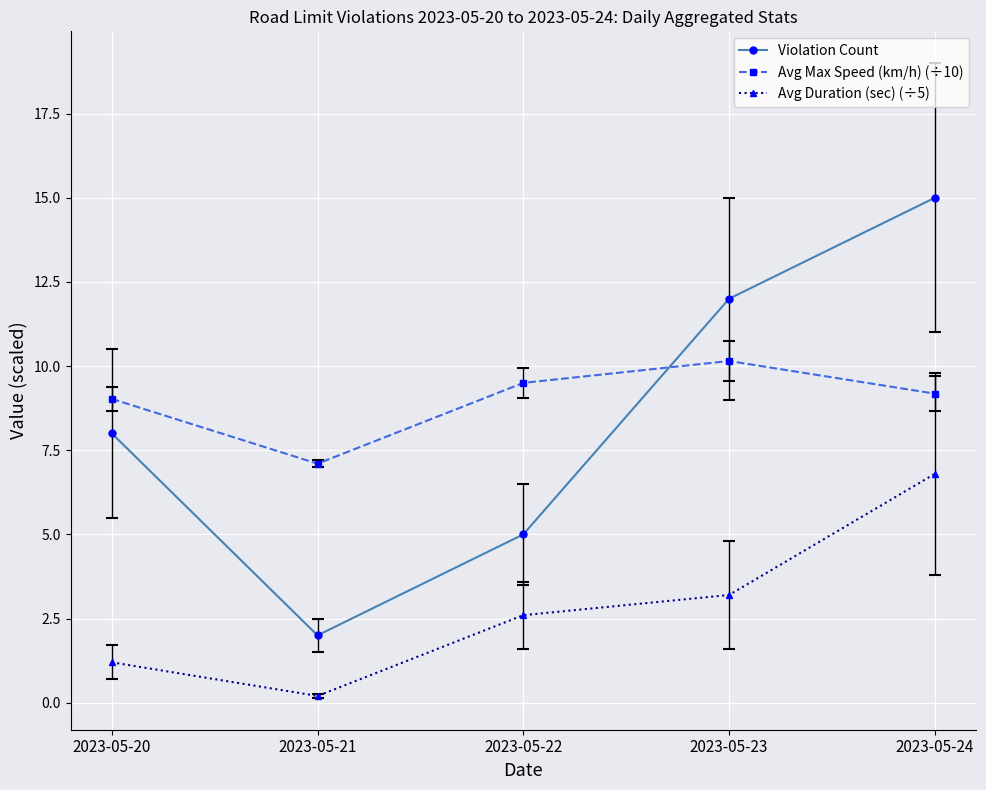

True or false: Avg Duration (sec) (÷5) and Violation Count cross at least once.

False